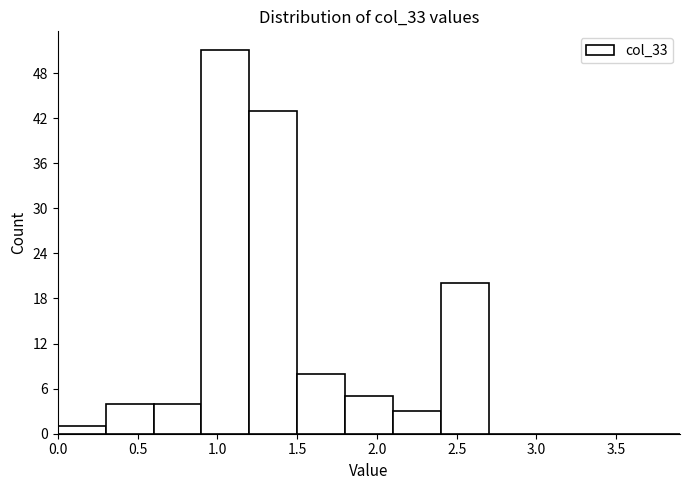

How tall is the bar that spans 1.5 to 1.8 on the x-axis? The values are not printed on the chart, so give them approximately, as read against the axis.

8